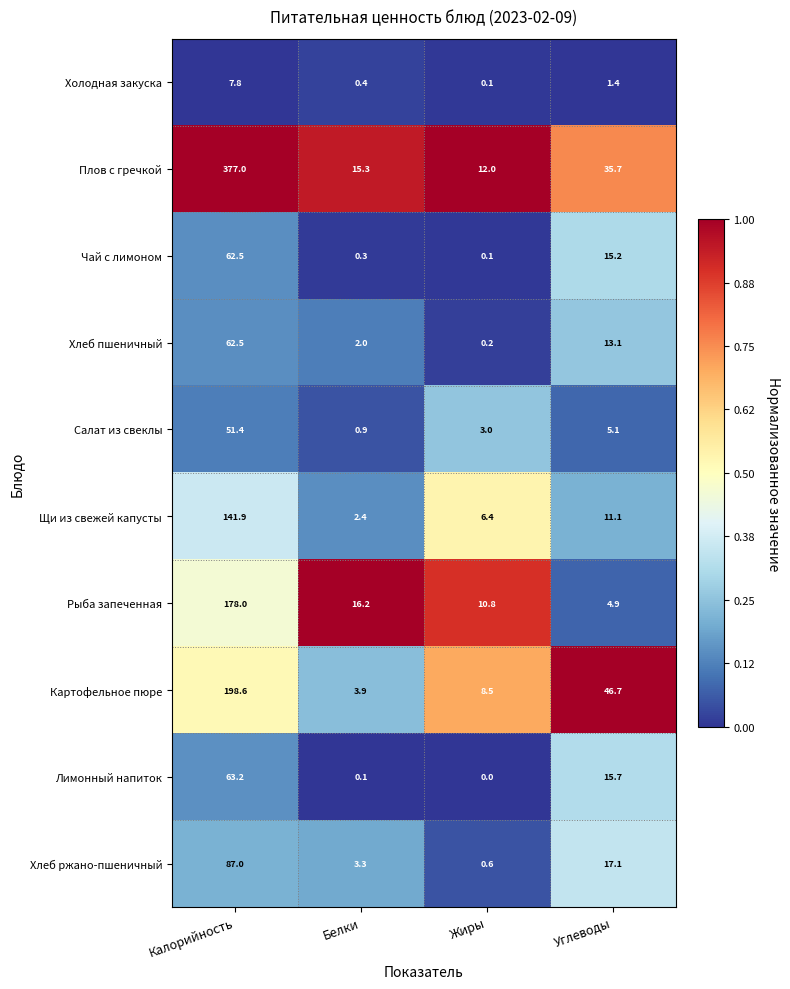

What is the average value of the Плов с гречкой series?

110.0